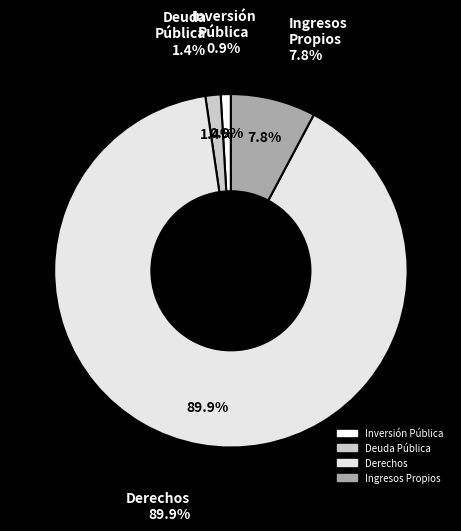

The Derechos slice represents 95% of the pie. True or false?

False